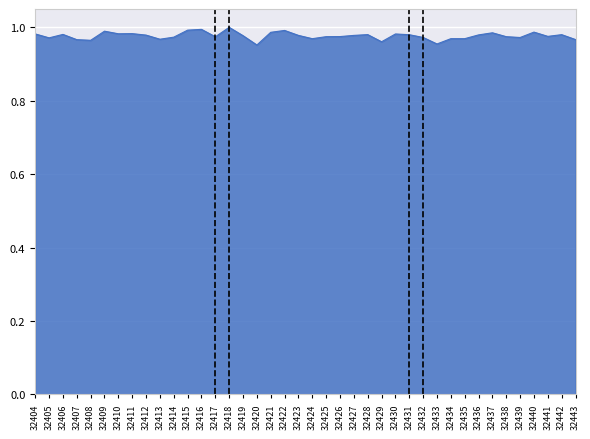

True or false: the data shows 0.6 at 32414.

False